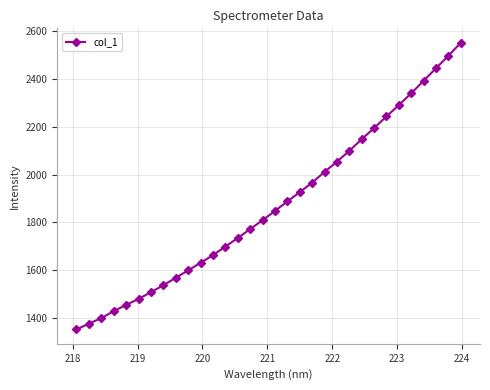

What is the minimum value shown in the chart?

1352.1